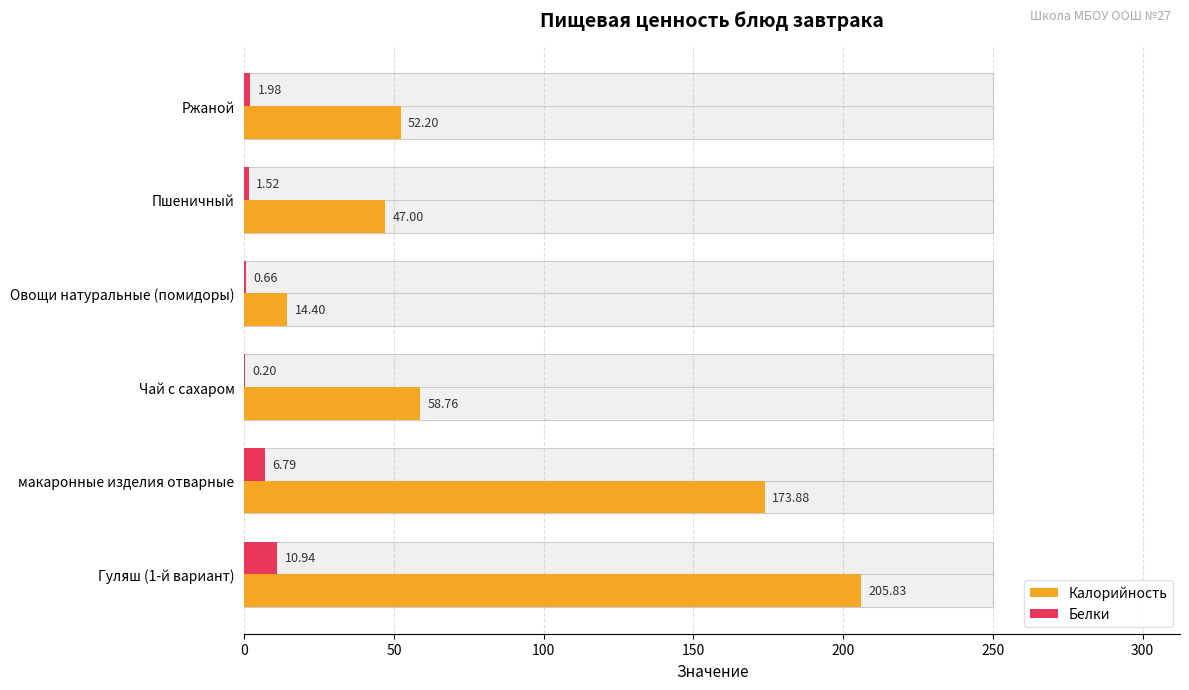

At how many categories does at least one series exceed 181?

1